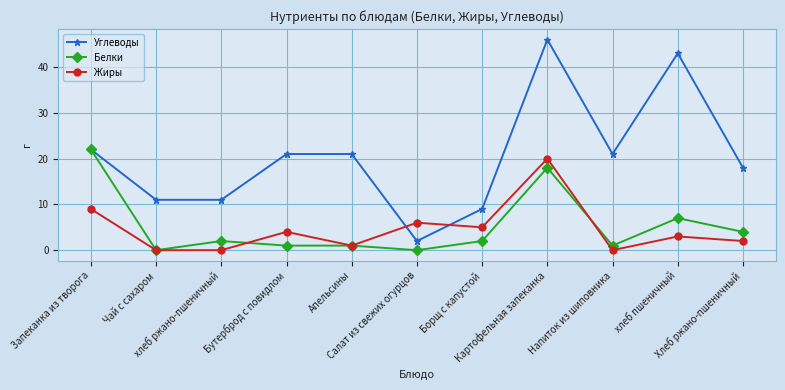

What is the sum of all Белки values?

58